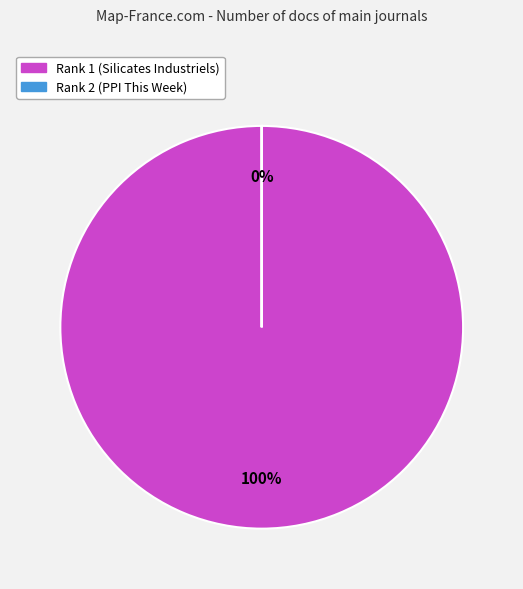

What is the smallest slice in the pie chart?

Rank 2 (PPI This Week)